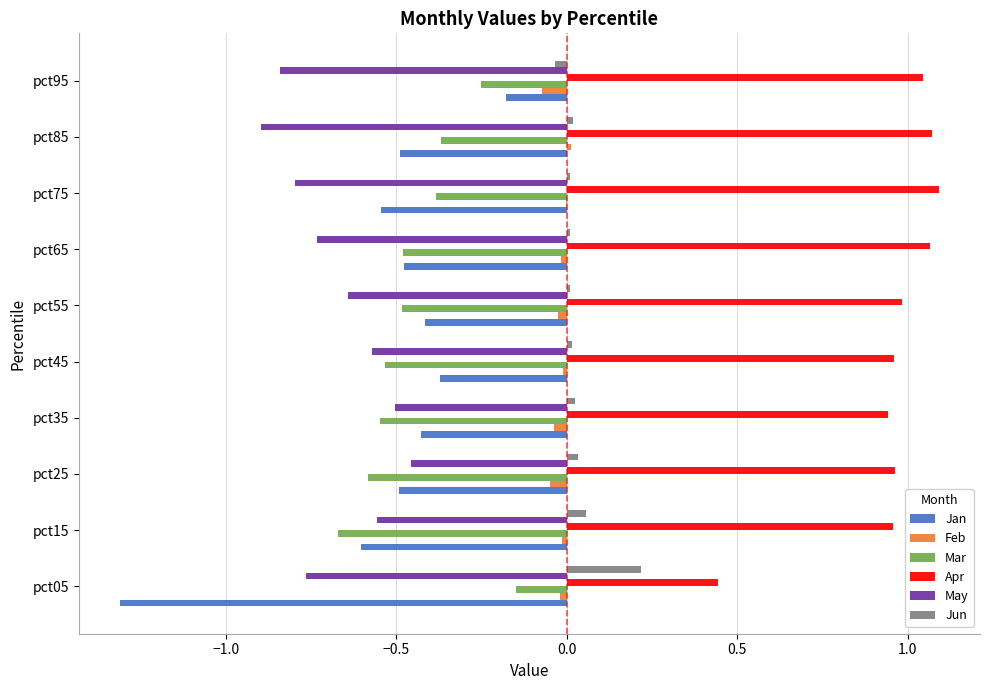

Which series has the largest total across all categories?

Apr